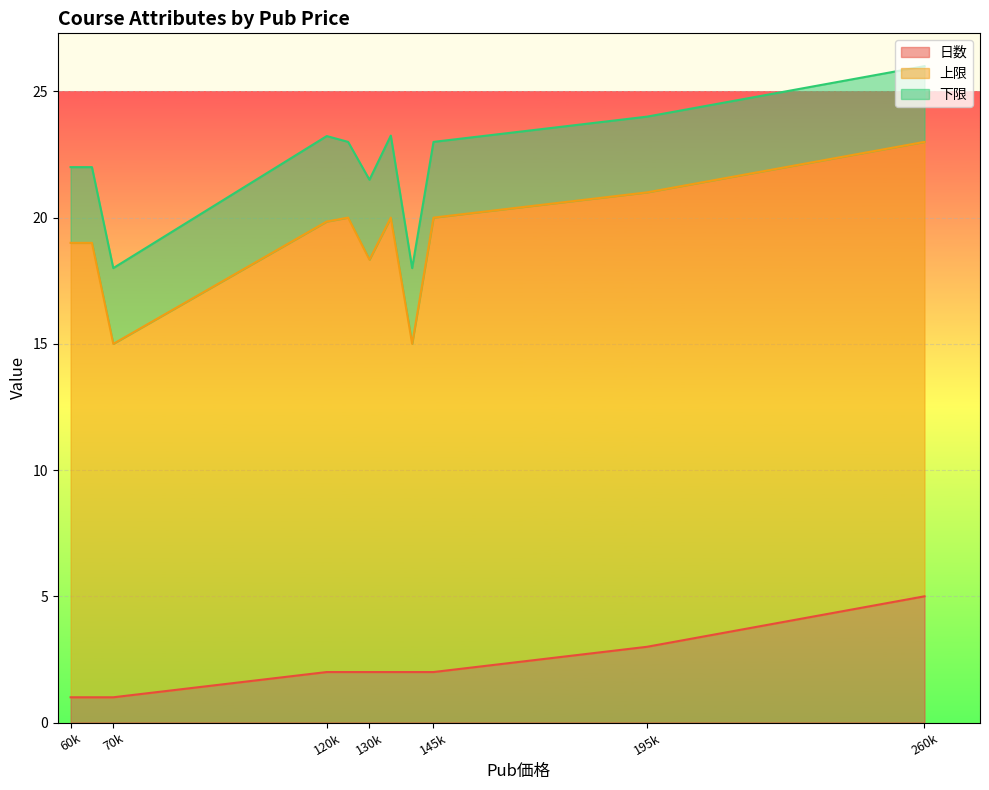

Which series has the largest range (max minus min)?

上限